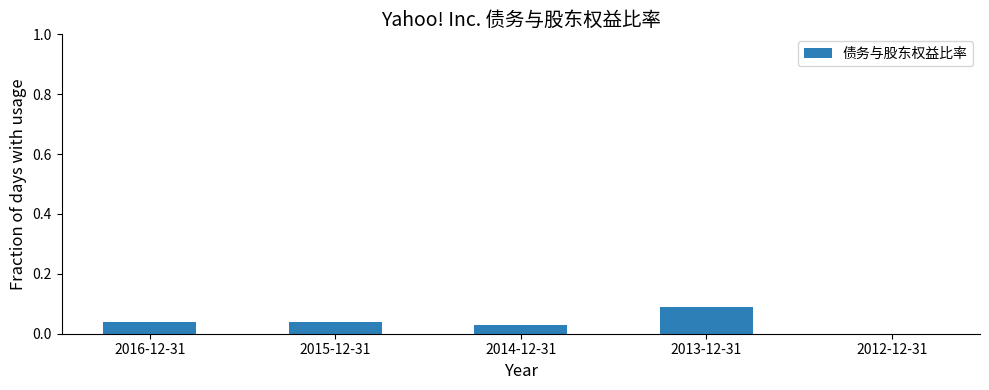

Which has a higher value, 2012-12-31 or 2014-12-31?

2014-12-31